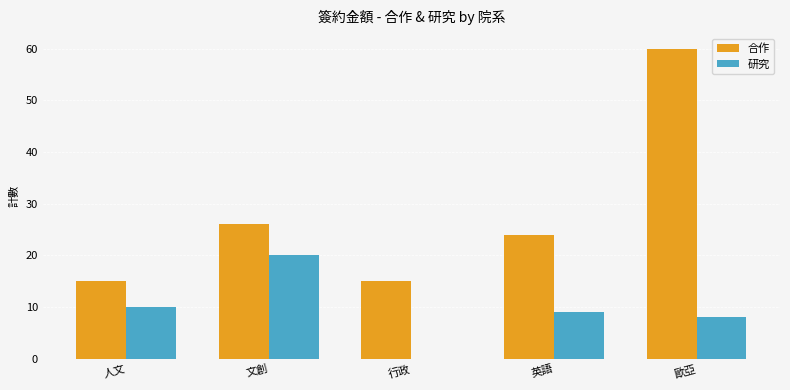

How many positive values does the 研究 series have?

4